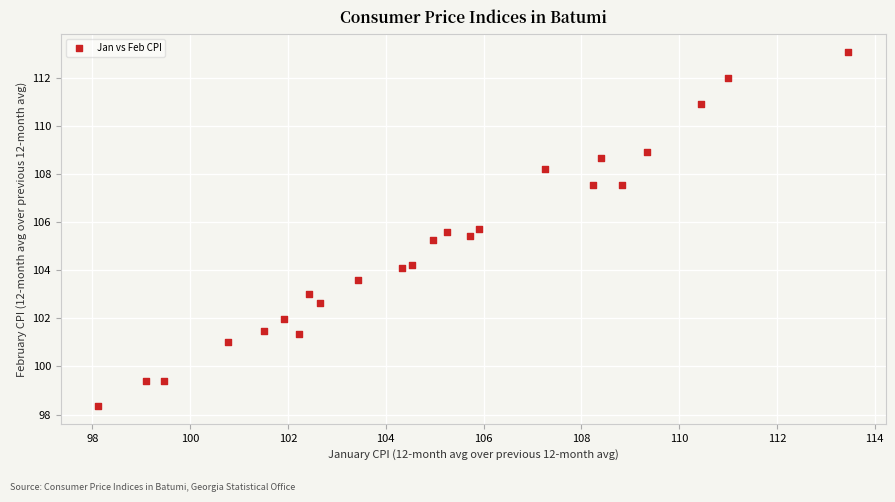

What is the range of Y values (max minus min)?

14.7